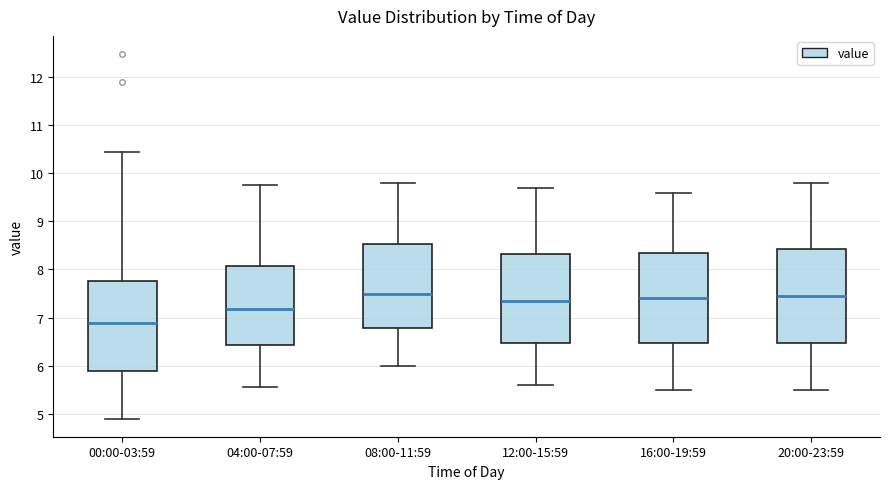

Where does the upper whisker of the box for 20:00-23:59 end on the y-axis? The values are not printed on the chart, so give them approximately, as read against the axis.

9.8